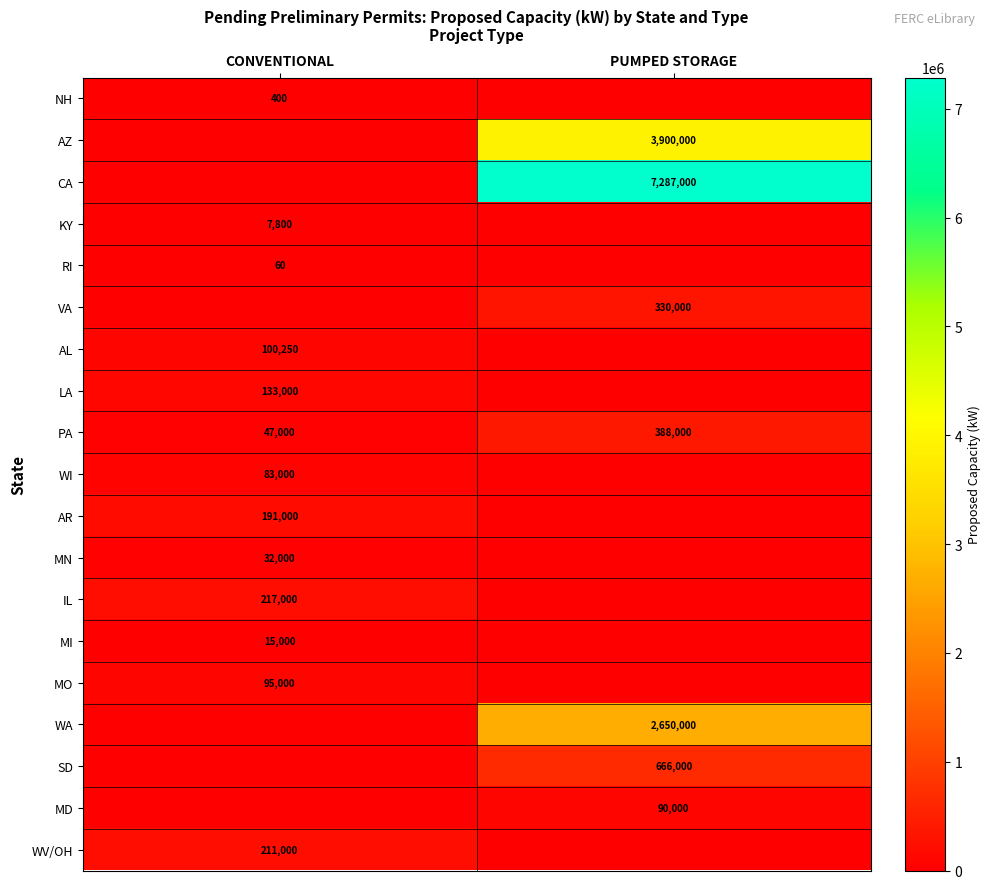

What is the difference between the maximum and minimum values in the PA series?

341000